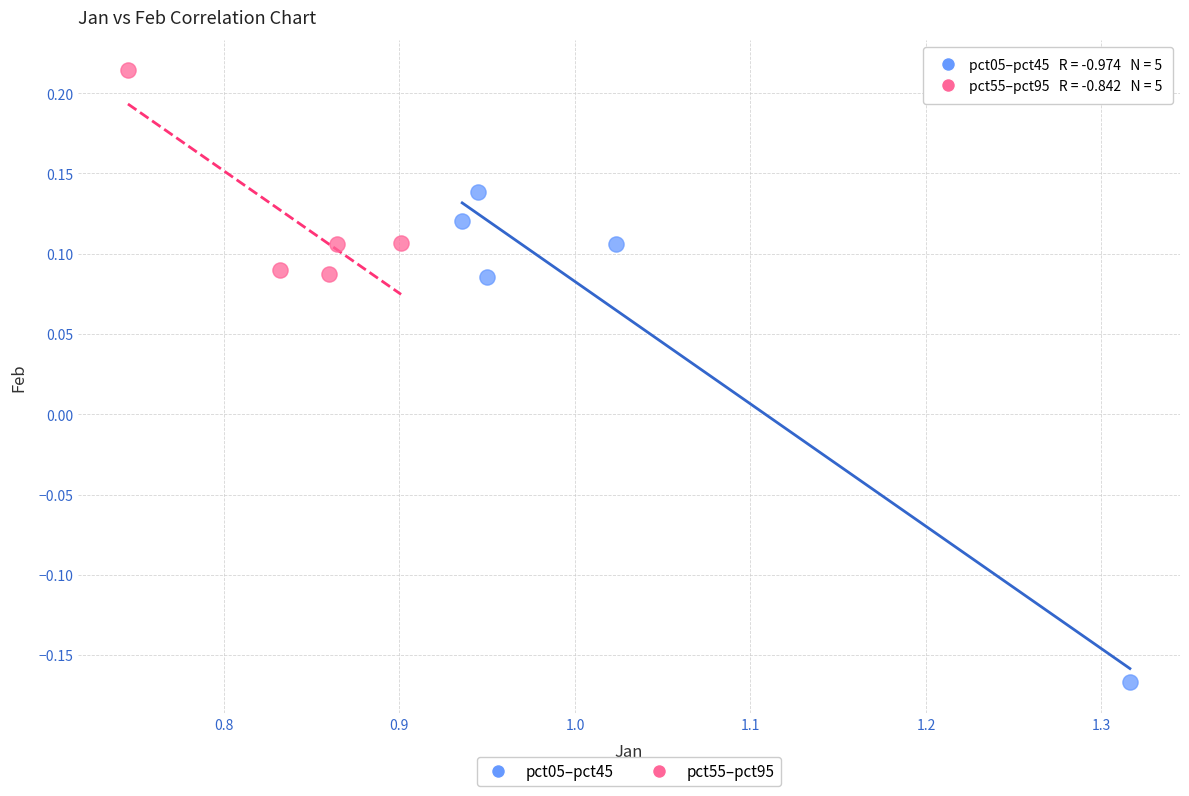

Which series contains the lowest Y value?

pct05–pct45